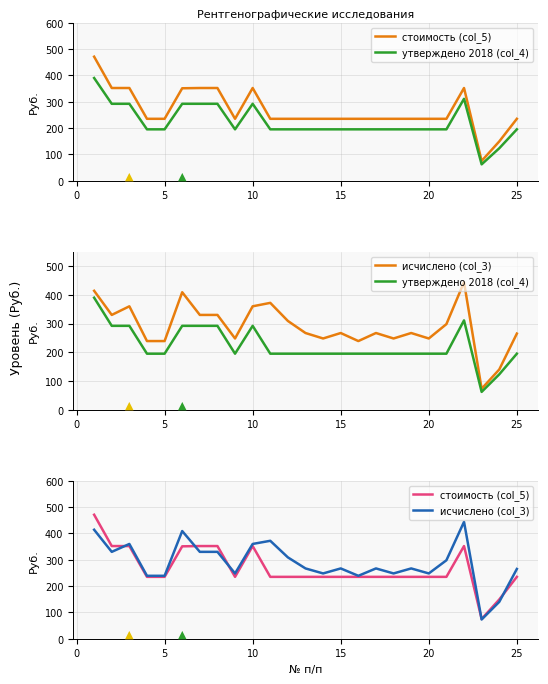

What is the minimum value shown in the chart?

62